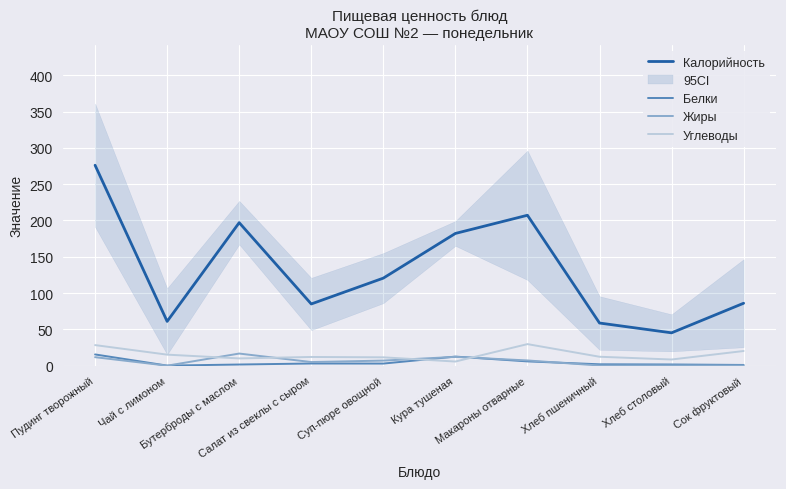

What are all the series names shown in the legend?

Калорийность, Белки, Жиры, Углеводы